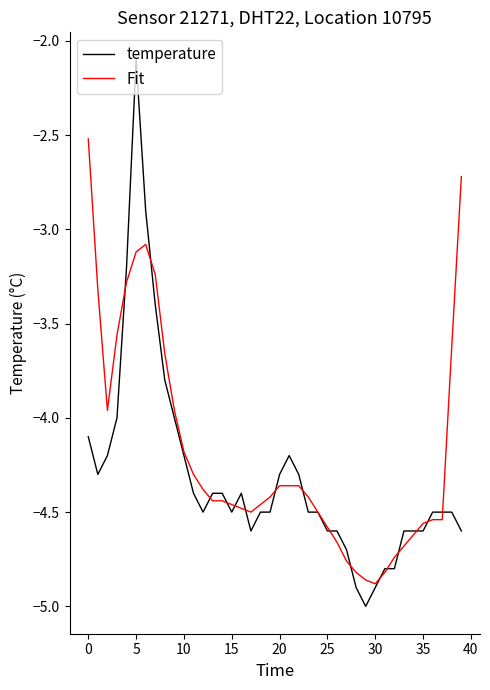

Rank the series by their maximum value, from lowest to highest.

Fit, temperature